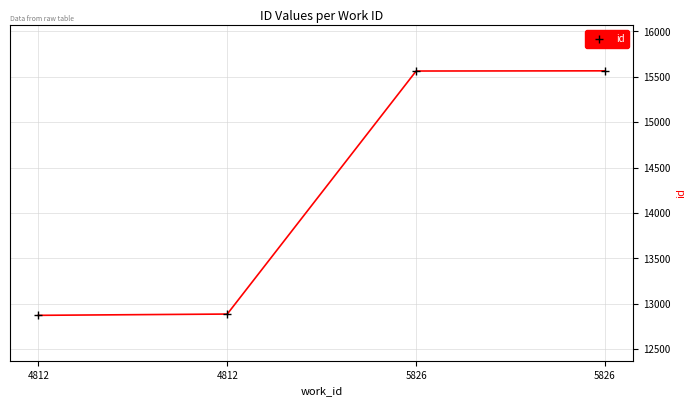

The chart shows a value of 12873 at 4812. True or false?

True